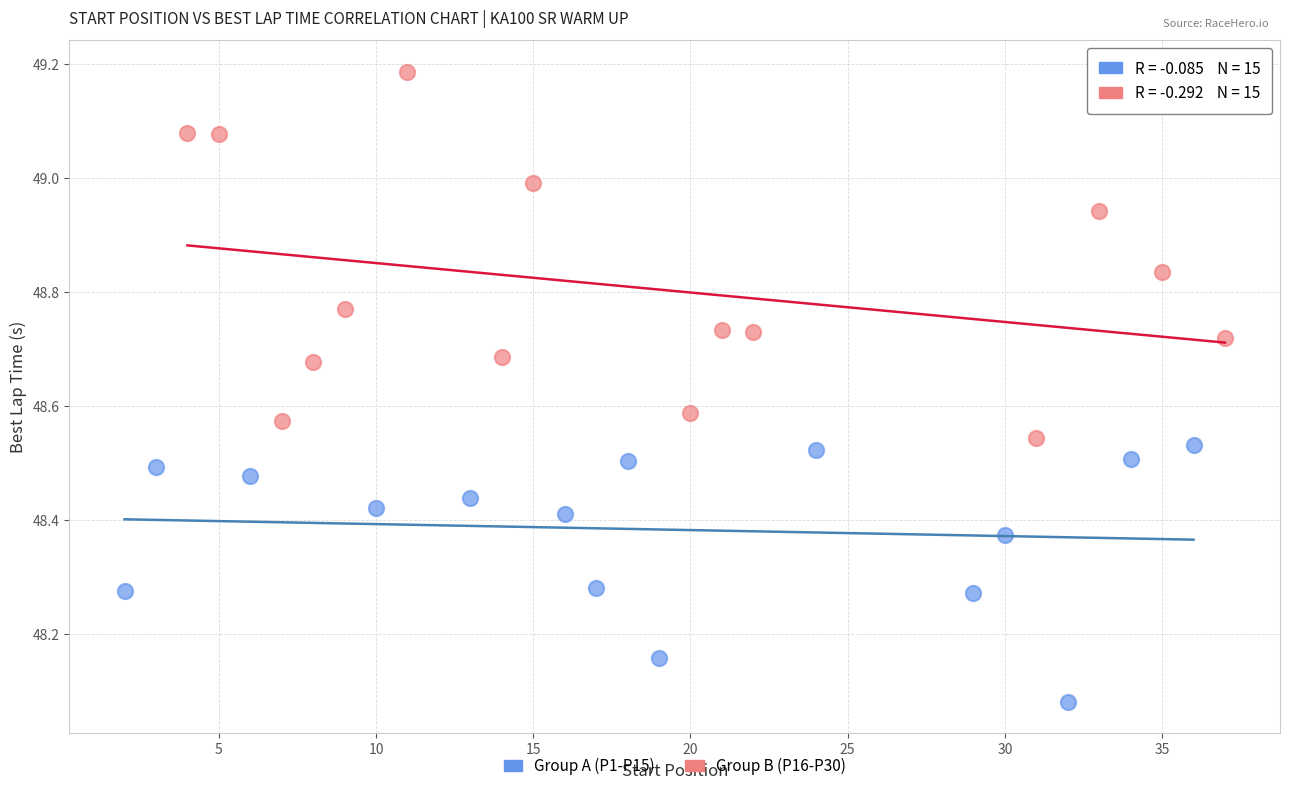

Which series reaches the minimum Y coordinate?

Group A (P1-P15)